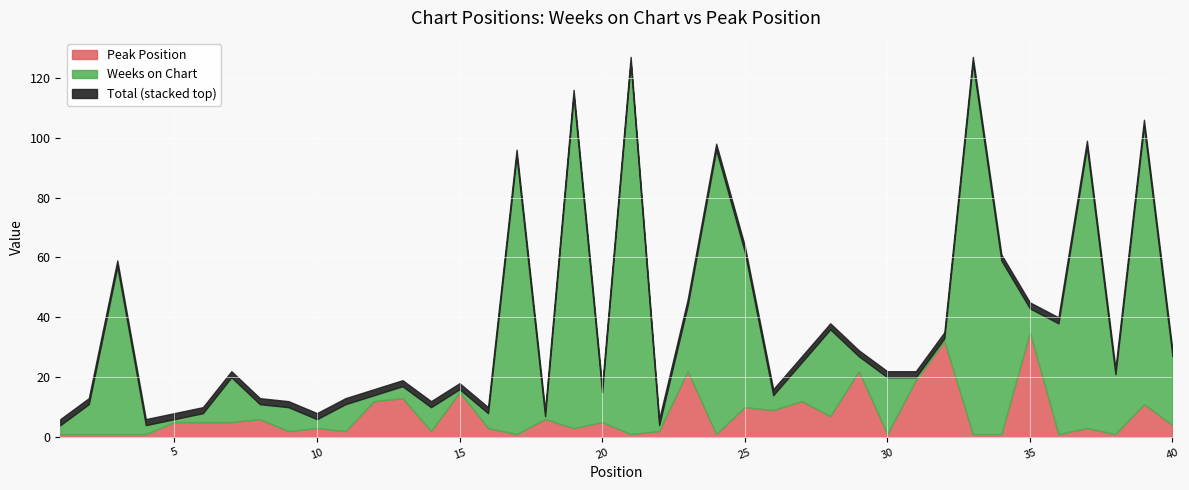

What is the difference between the maximum and minimum values in the Peak Position series?

34